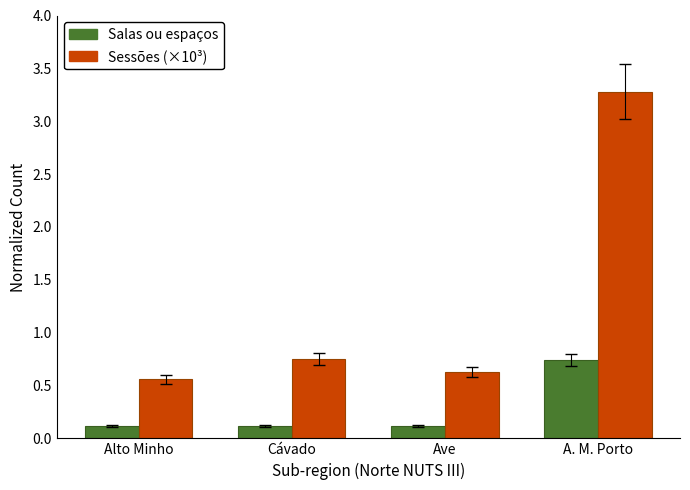

Count the Salas ou espaços values in the range 0 to 1.

4